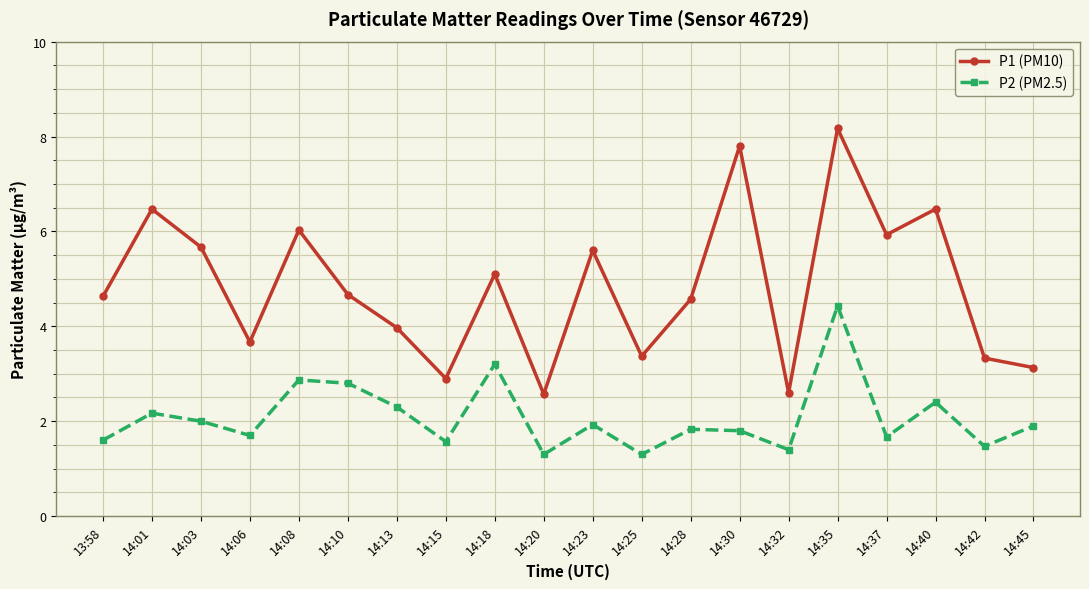

Reading left to right, list all the values displayed in this chart.

P1 (PM10): 13:58=4.6	14:01=6.5	14:03=5.7	14:06=3.7	14:08=6.0	14:10=4.7	14:13=4.0	14:15=2.9	14:18=5.1	14:20=2.6	14:23=5.6	14:25=3.4	14:28=4.6	14:30=7.8	14:32=2.6	14:35=8.2	14:37=5.9	14:40=6.5	14:42=3.3	14:45=3.1
P2 (PM2.5): 13:58=1.6	14:01=2.2	14:03=2.0	14:06=1.7	14:08=2.9	14:10=2.8	14:13=2.3	14:15=1.6	14:18=3.2	14:20=1.3	14:23=1.9	14:25=1.3	14:28=1.8	14:30=1.8	14:32=1.4	14:35=4.4	14:37=1.7	14:40=2.4	14:42=1.5	14:45=1.9